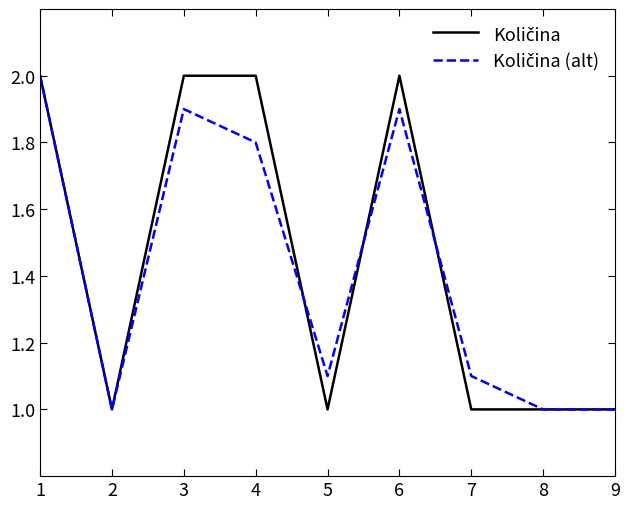

Between 1 and 3, which is larger?

1